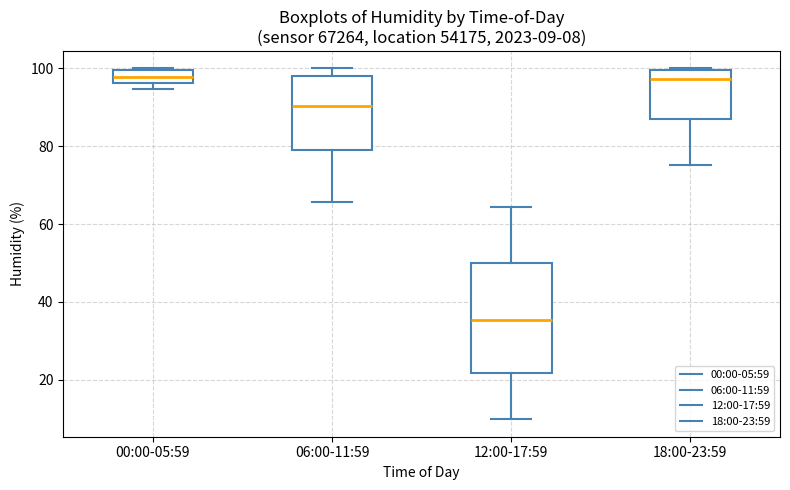

Comparing the boxes themselves (not the whiskers), which one is the tallest?

12:00-17:59